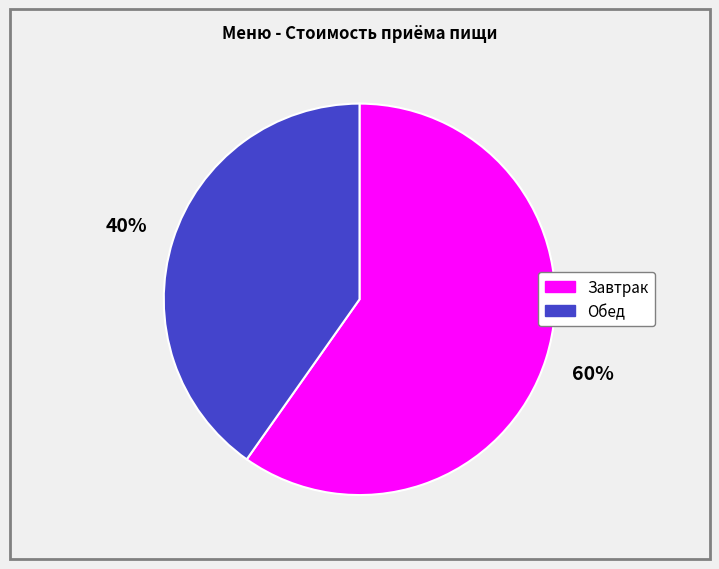

Which has a higher value, Обед or Завтрак?

Завтрак